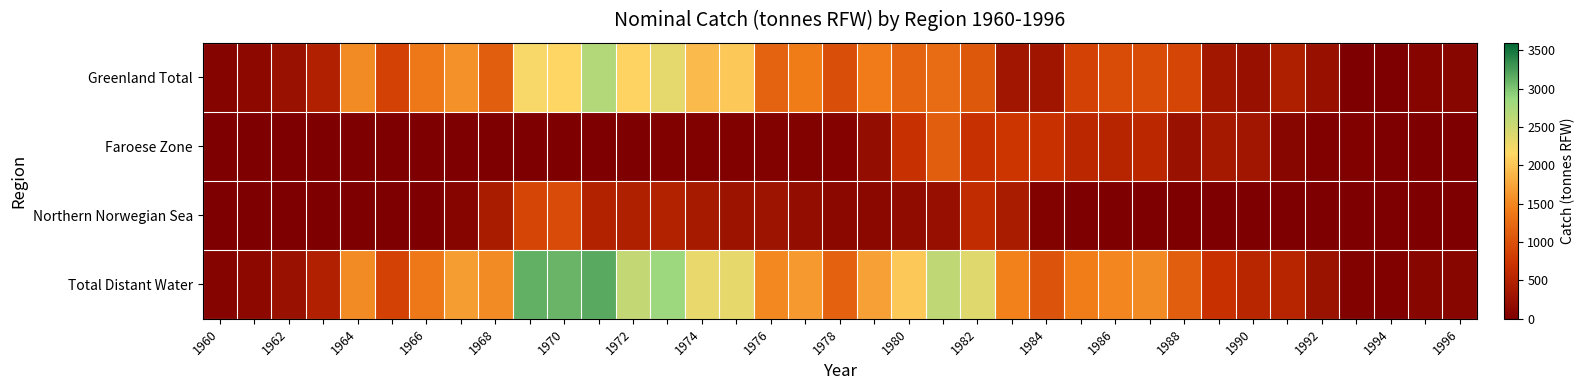

What is the maximum value shown in the chart?

3177